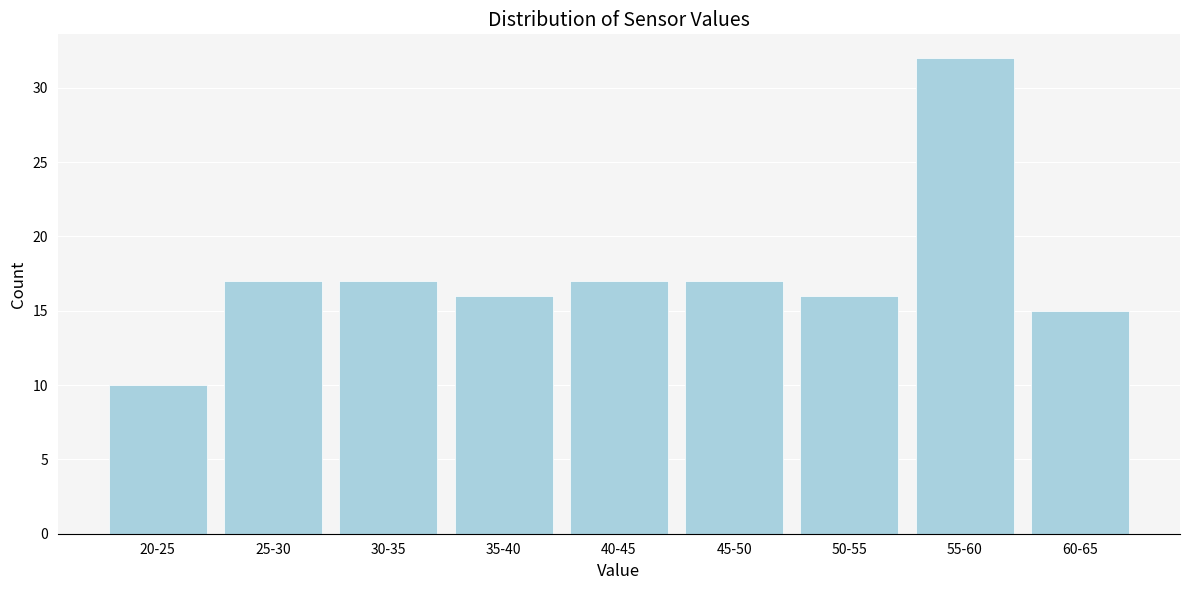

Reading left to right, what are all the values shown in this chart?

10	17	17	16	17	17	16	32	15